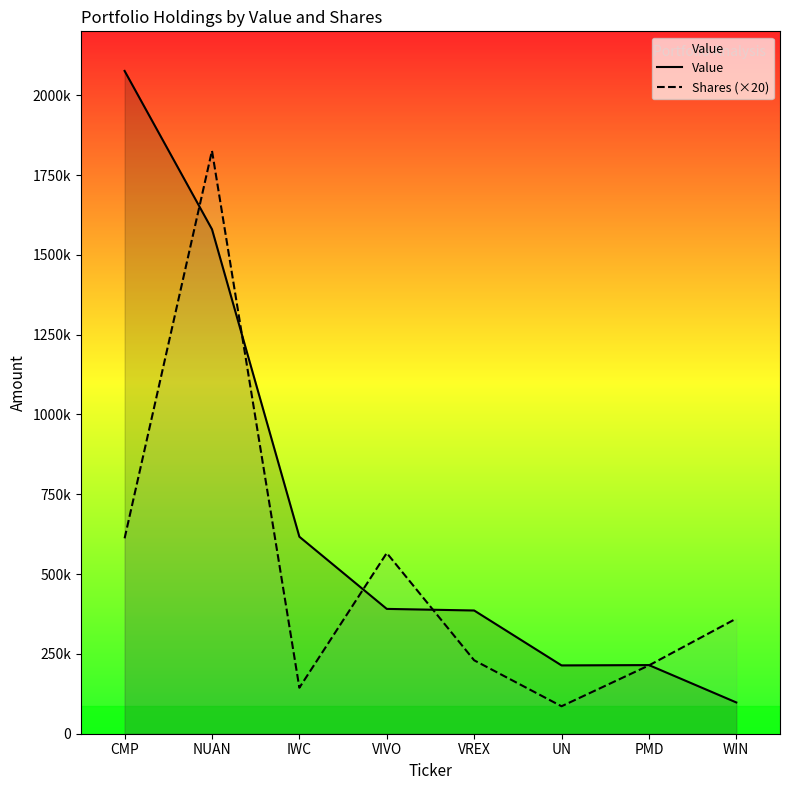

The Shares (×20) series shows 214000 at PMD. True or false?

True